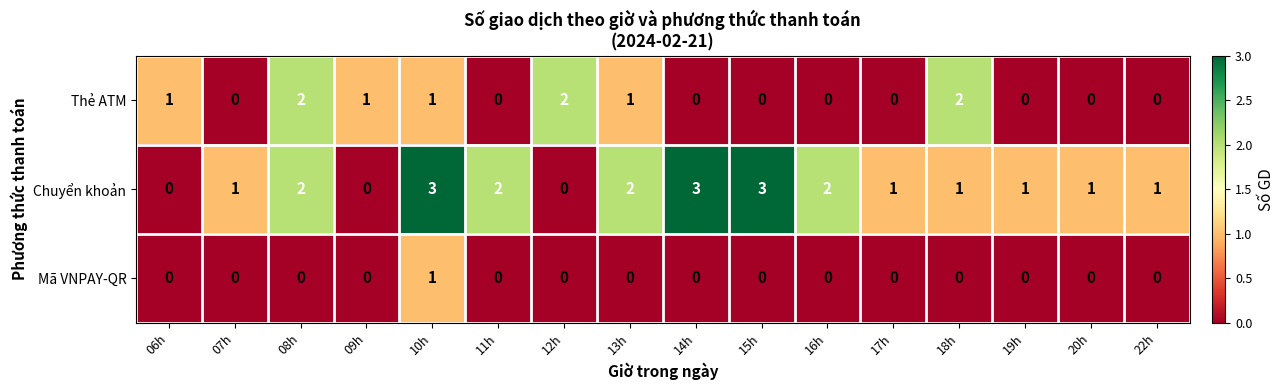

What is the difference between the maximum and second lowest values in the Chuyển khoản series?

3